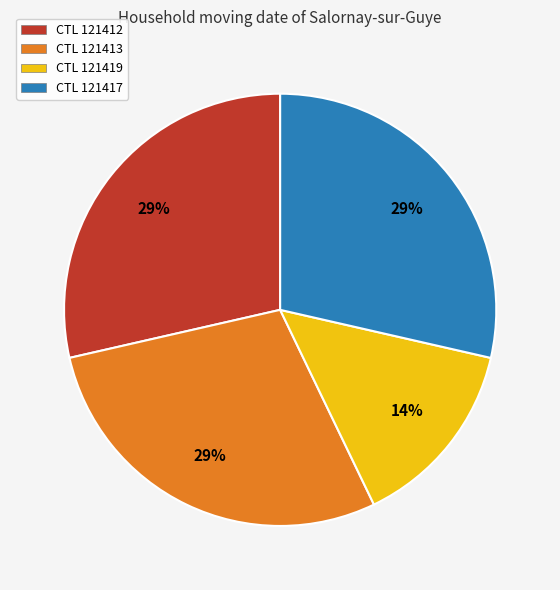

To the nearest percent, what portion does CTL 121413 represent?

29%